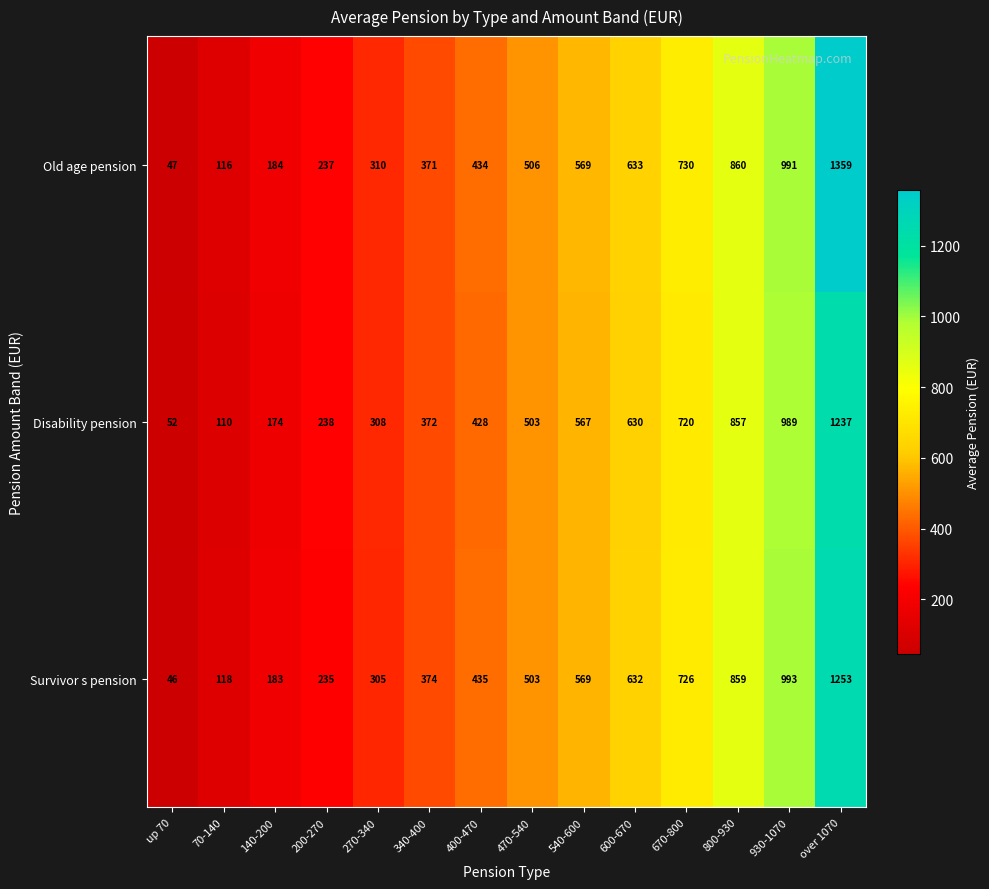

What is the difference between the maximum and minimum values in the Old age pension series?

1312